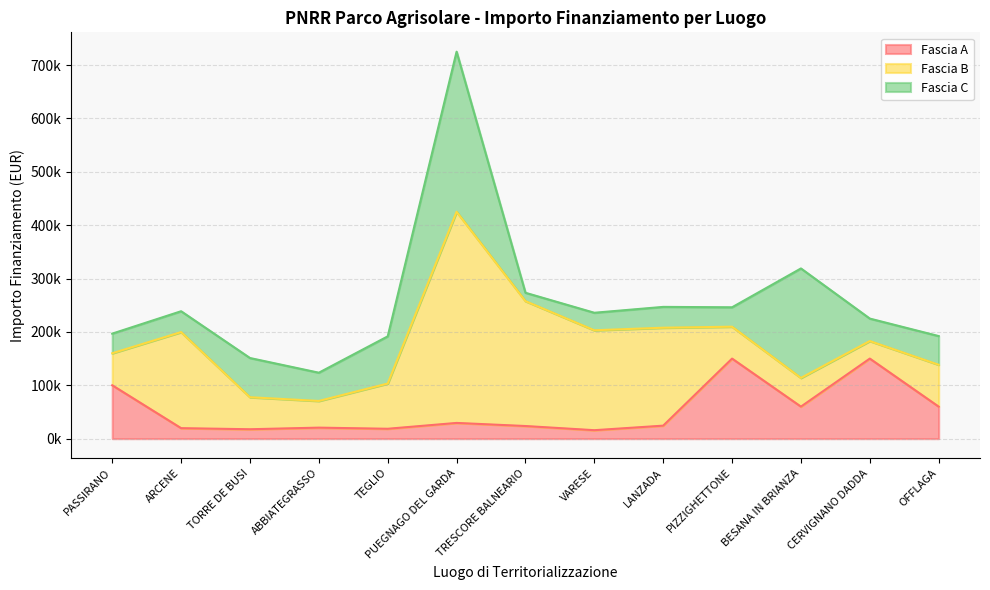

Where do Fascia C and Fascia B first cross each other?

ARCENE and TORRE DE BUSI